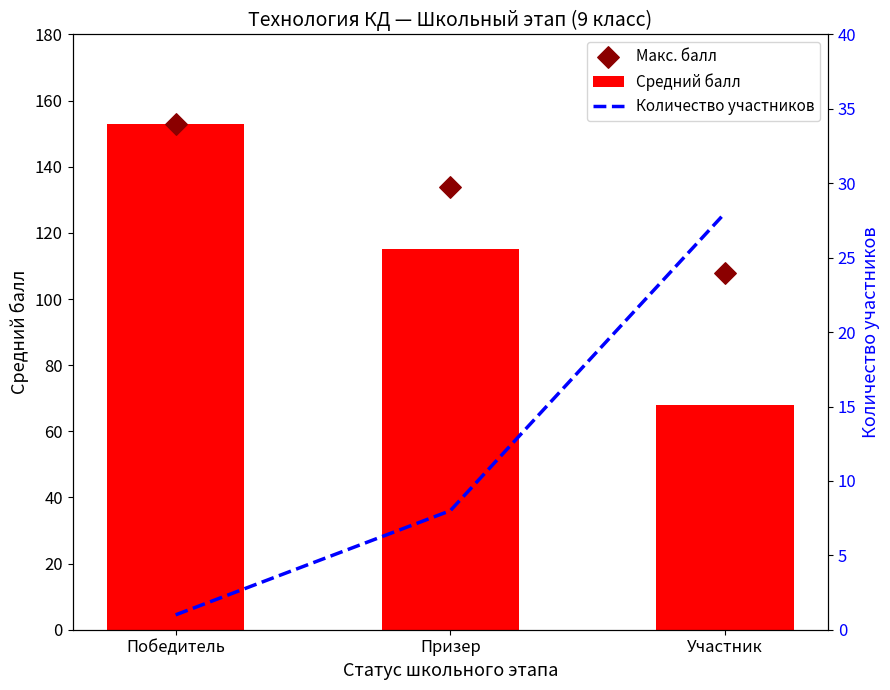

Which series contains the highest Y value?

Средний балл